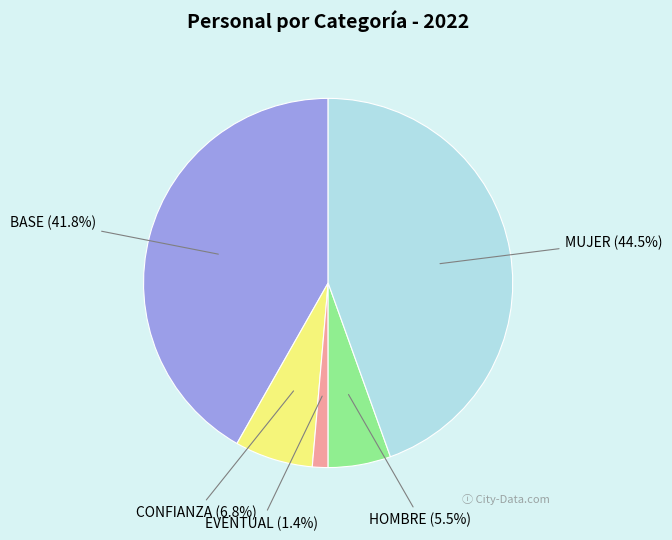

What percentage do MUJER and EVENTUAL together represent?

45.9%